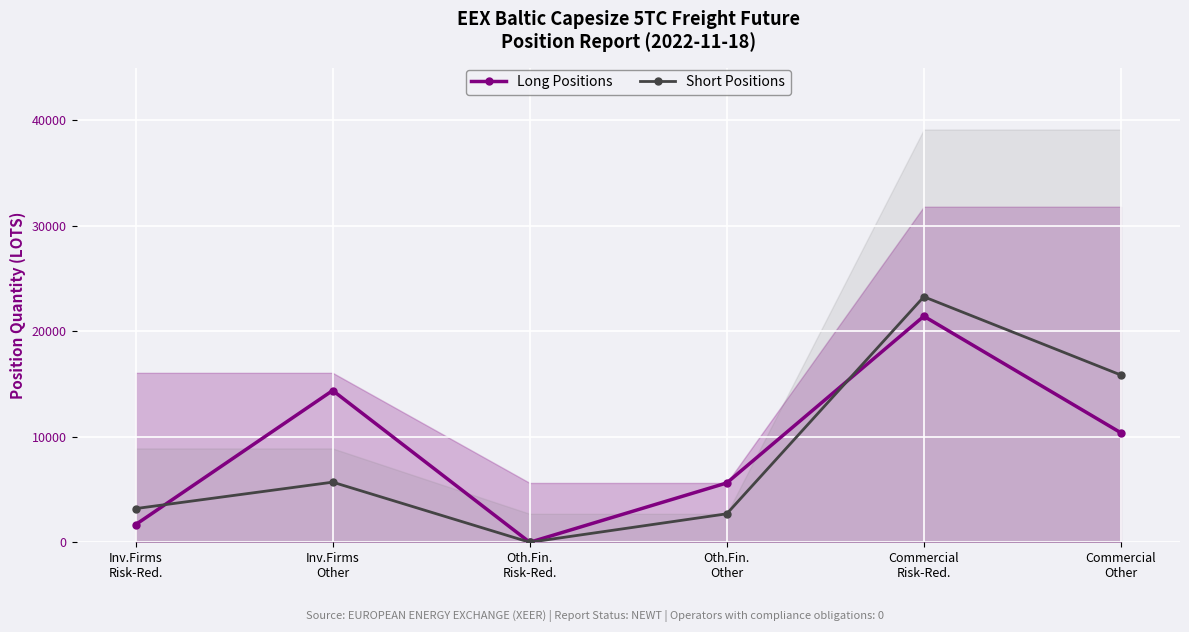

What is the maximum value for Long Positions?

21435.7